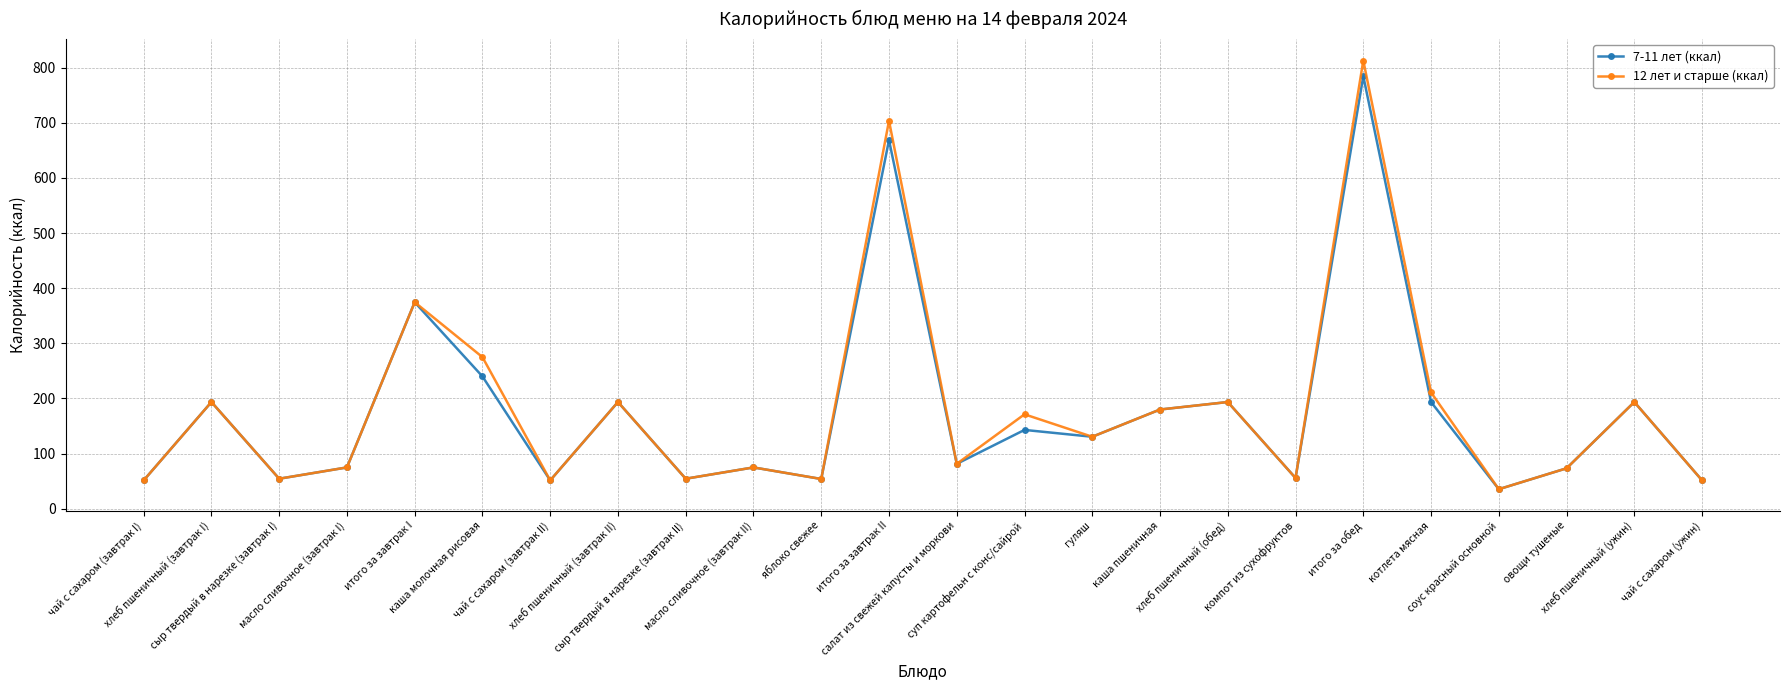

What is the value of the 12 лет и старше (ккал) point at the 14th from the left?

171.3